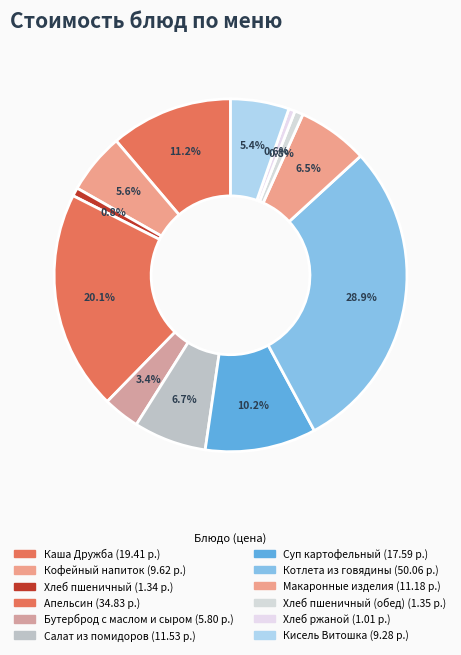

How many segments does this pie chart have?

12